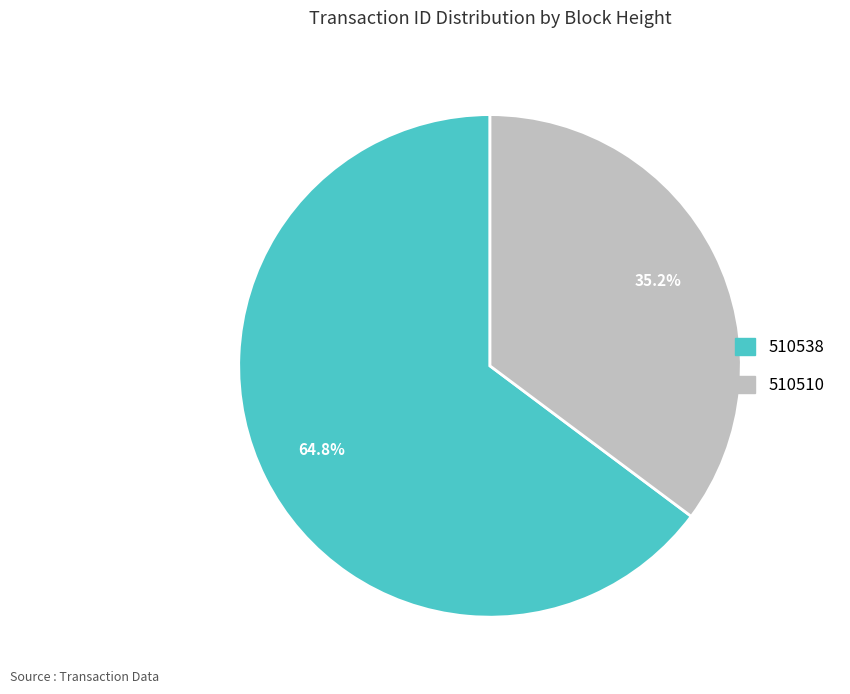

What percentage is the 510510 slice, to the nearest percent?

35%